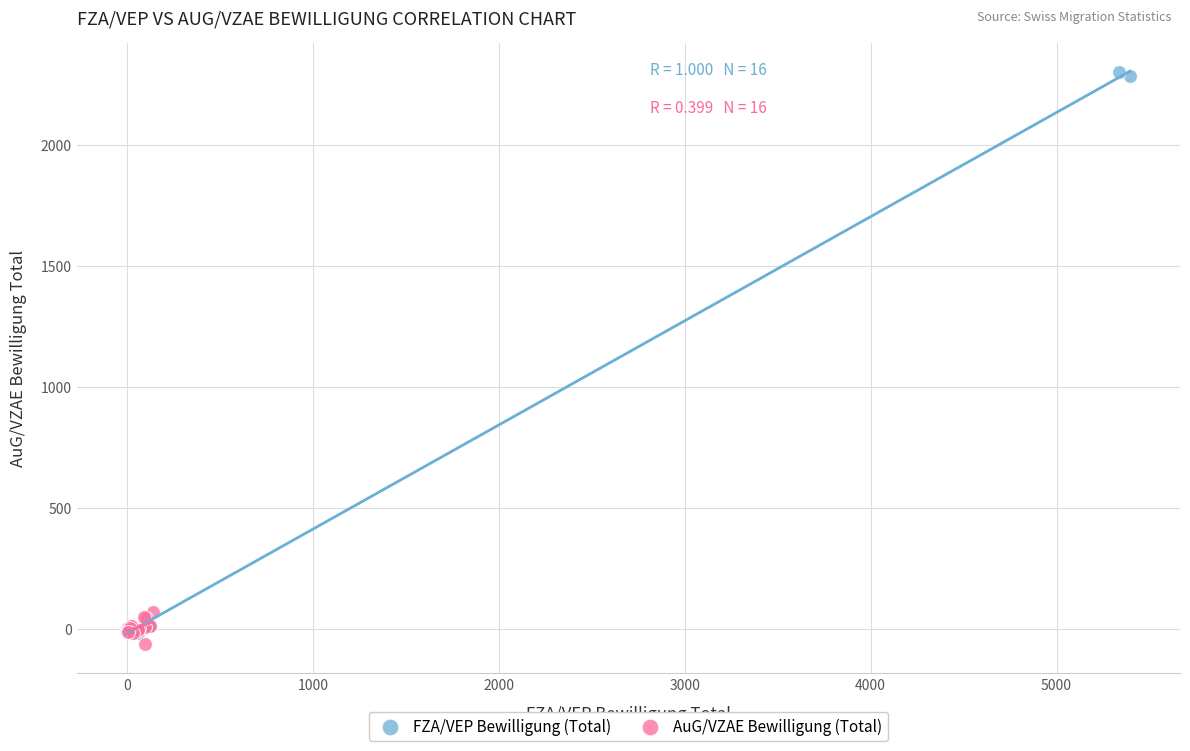

Which series has the widest spread of Y values?

FZA/VEP Bewilligung (Total)